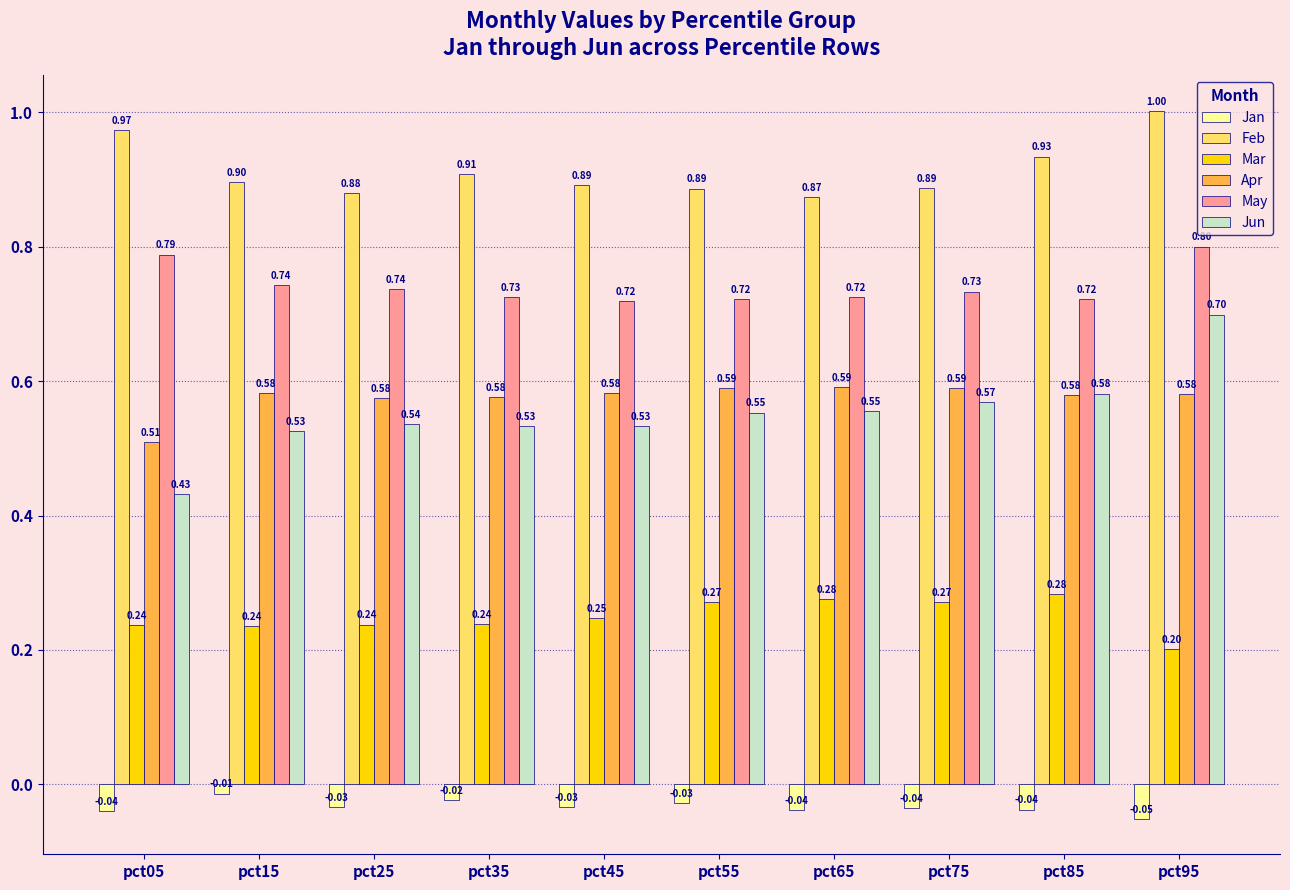

What is the value of the Feb bar at the 2nd from the left?

0.9